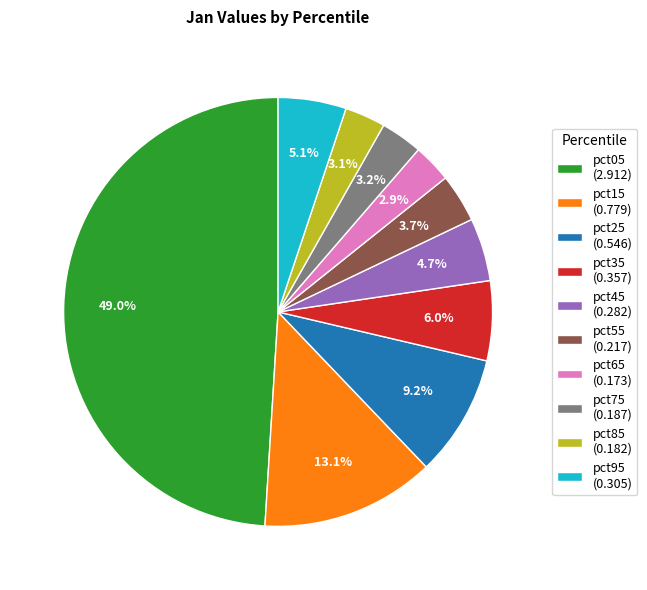

Does pct25 (0.546) represent more than half of the total?

No